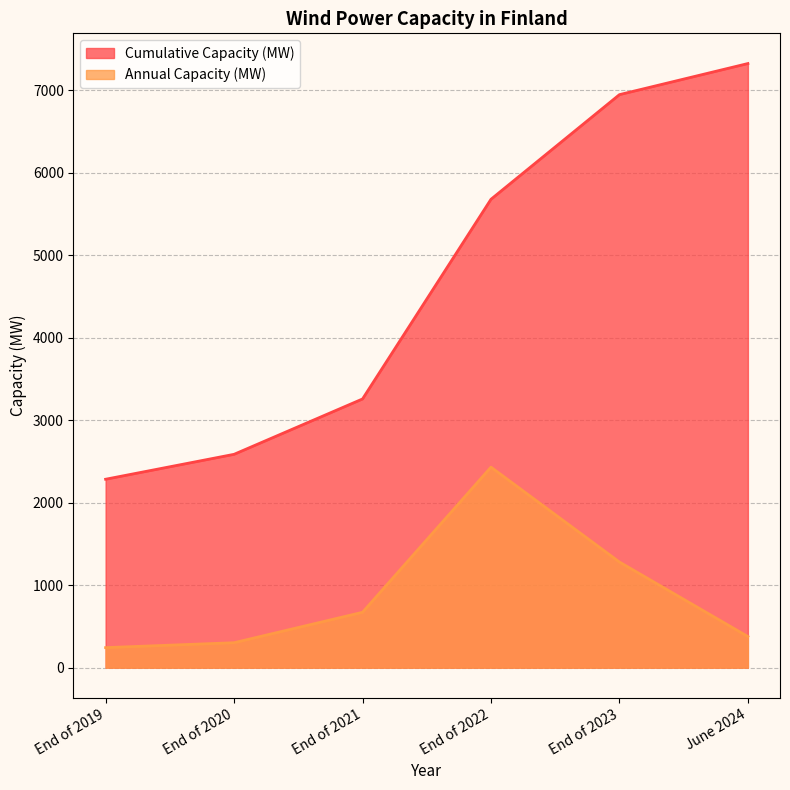

Between End of 2020 and End of 2021, which is larger?

End of 2021